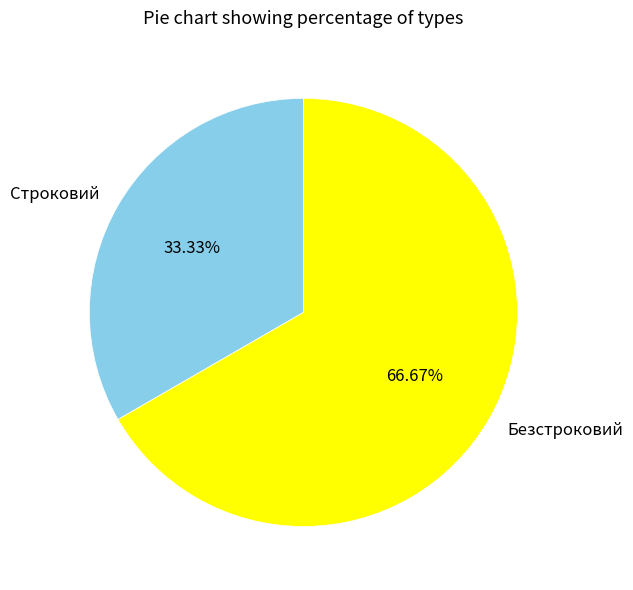

What percentage is the Строковий slice, to the nearest percent?

33%